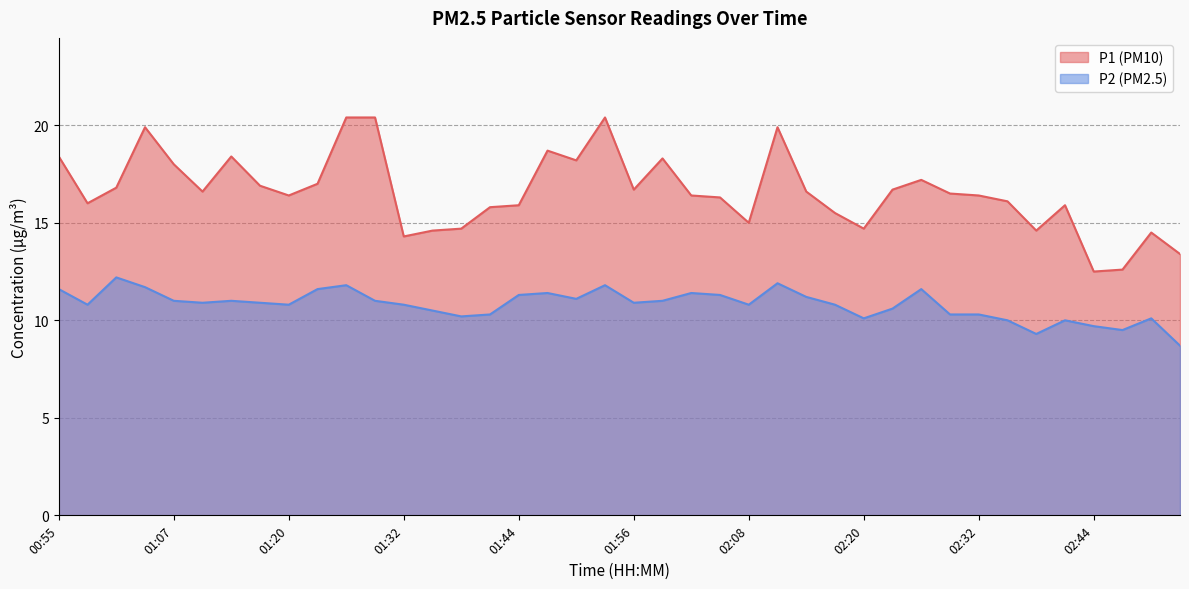

At which category does the chart reach its minimum across all series?

02:53